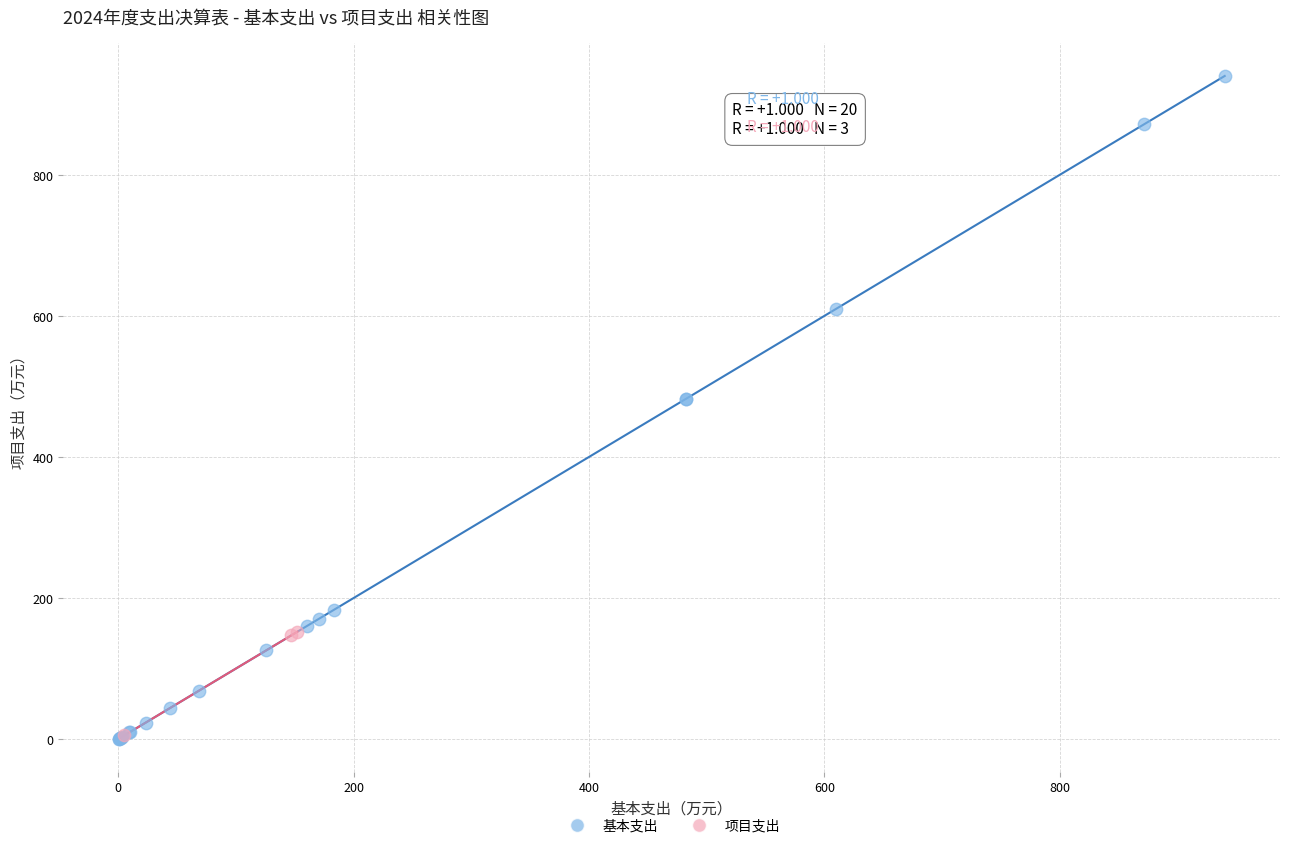

Which series contains the highest Y value?

基本支出